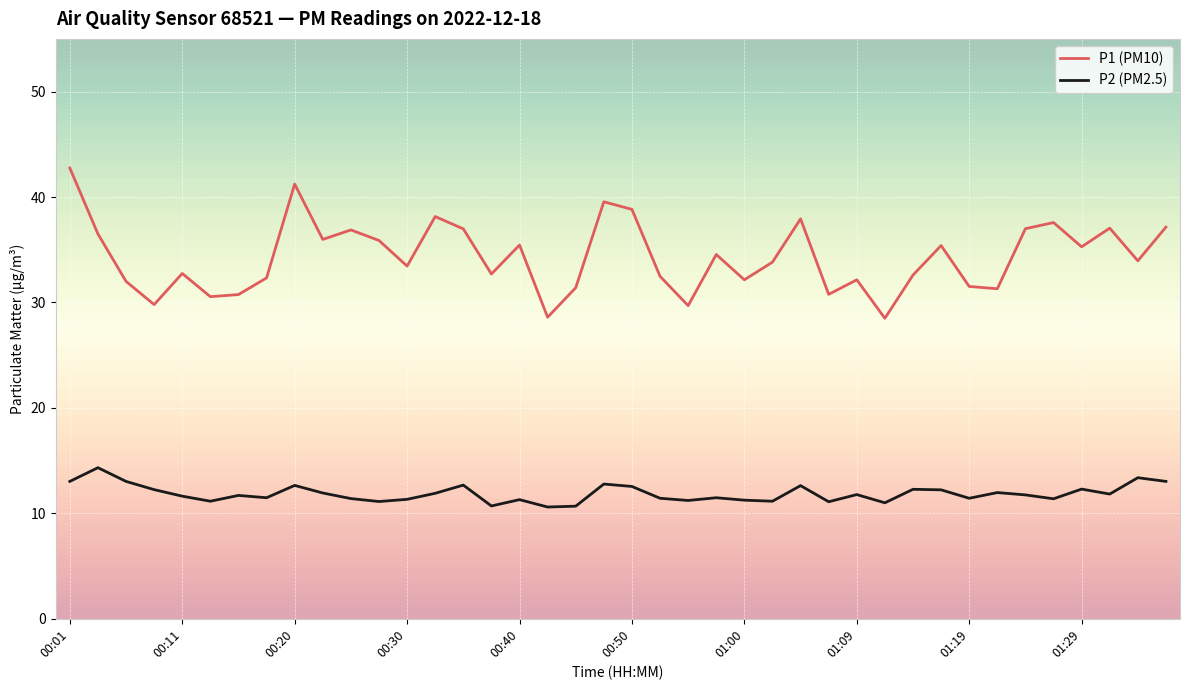

List the series in order of their overall mean, lowest first.

P2 (PM2.5), P1 (PM10)